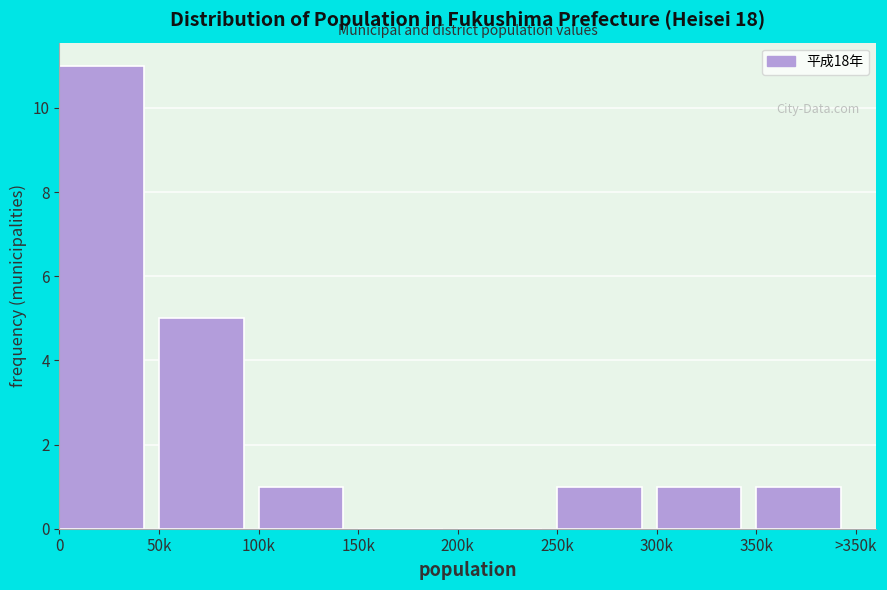

Reading left to right, extract all data points from this chart.

0=11	50k=5	100k=1	150k=0	200k=0	250k=1	300k=1	350k=1